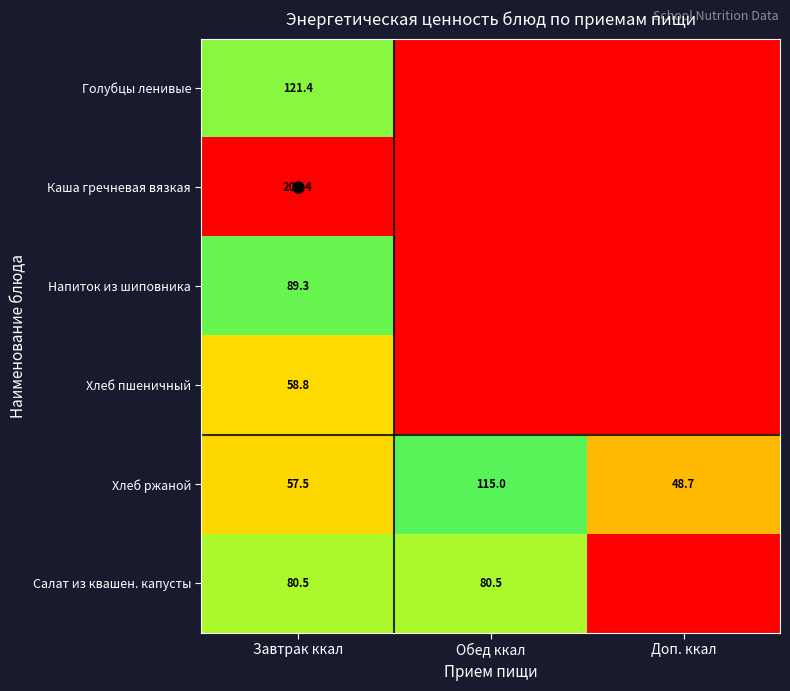

What is the total value across all series at Завтрак ккал?

613.9